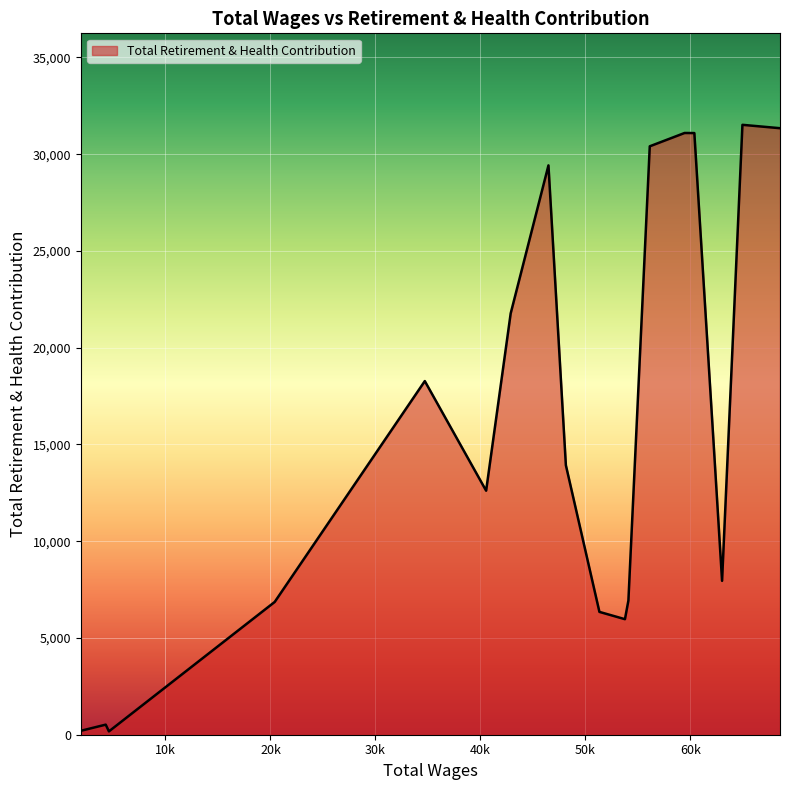

What is the difference between the maximum and second lowest values?

31317